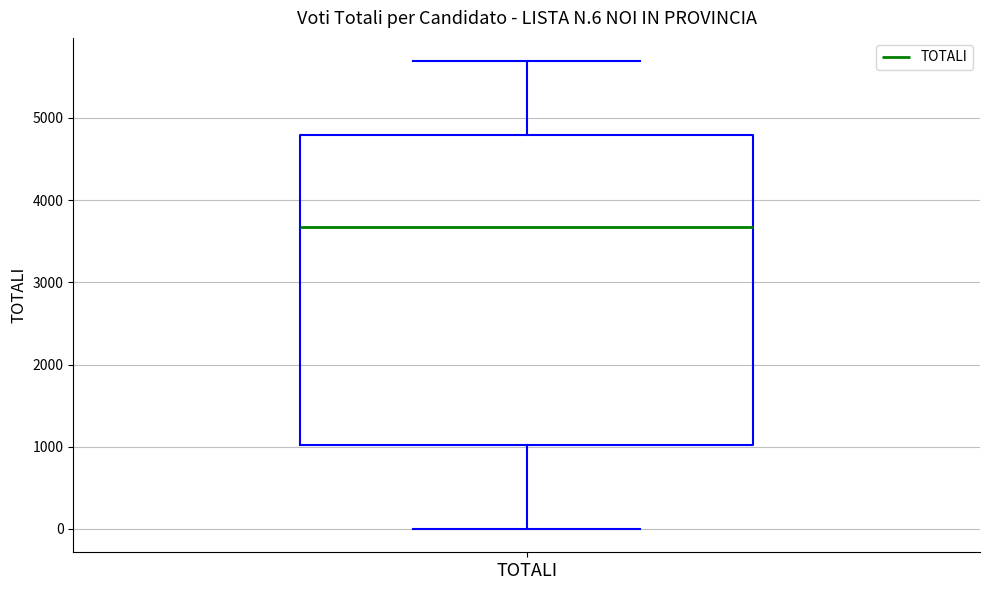

Where is the upper edge of the box for TOTALI on the y-axis? The values are not printed on the chart, so give them approximately, as read against the axis.

4800